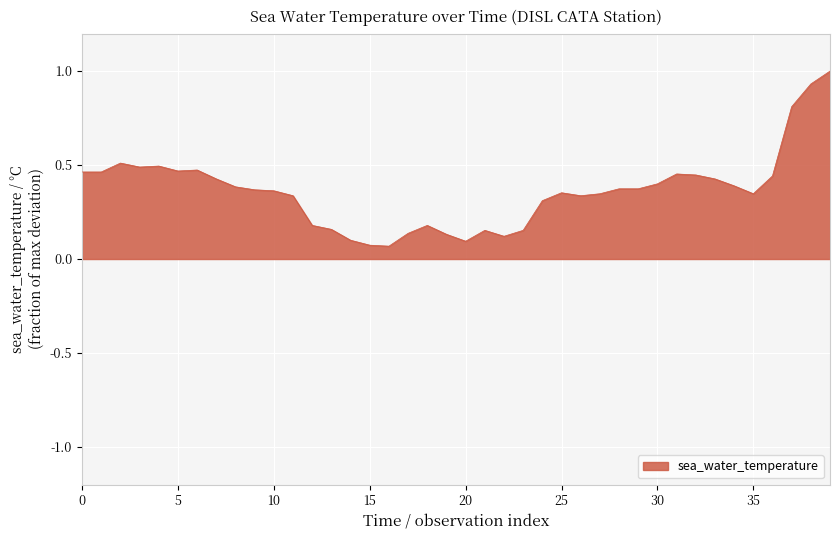

What is the greatest value displayed?

1.0